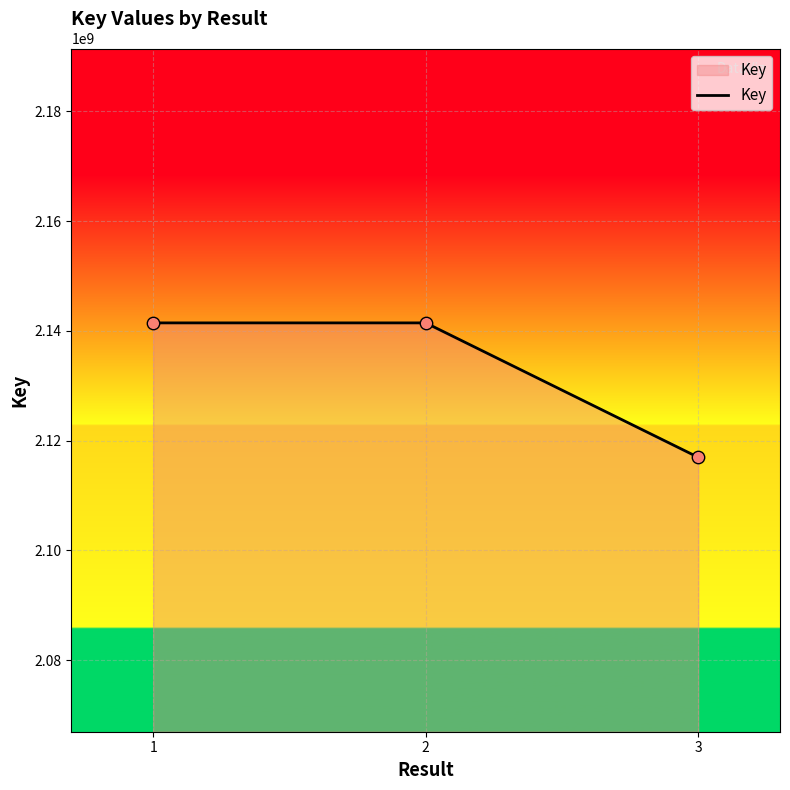

Approximately how many times larger is the value at 3 compared to 1?

1.0